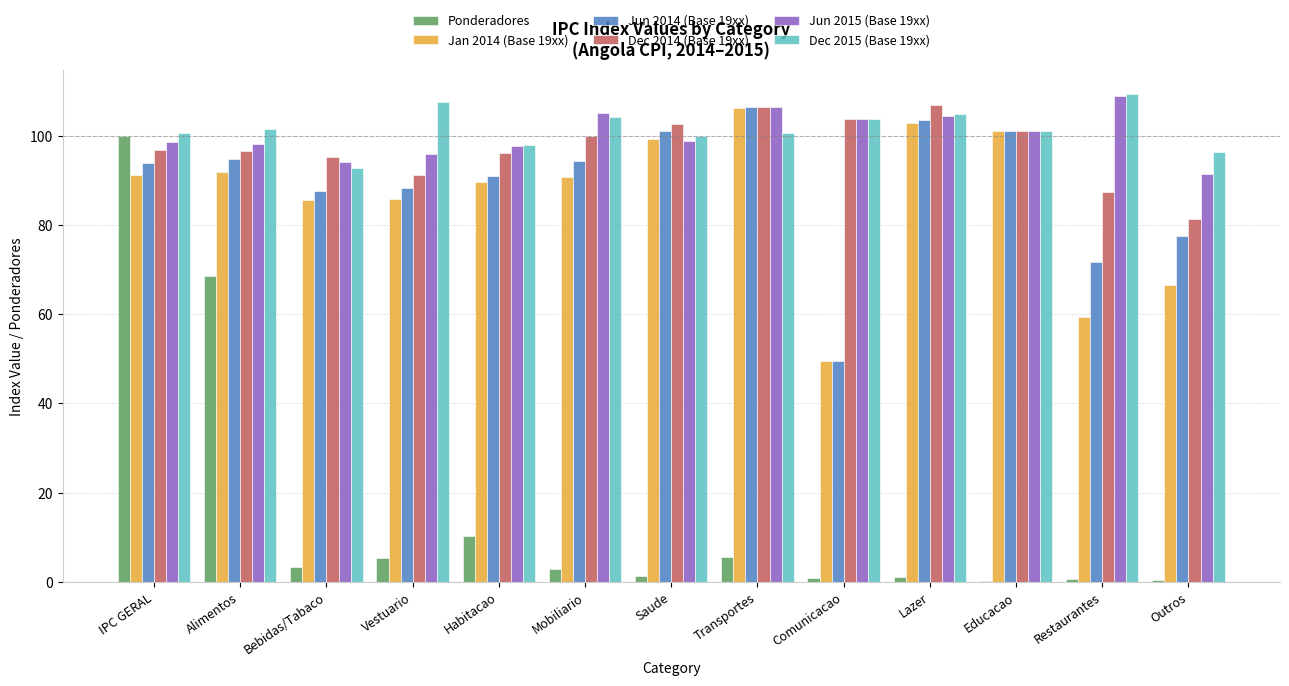

The value of Jun 2015 (Base 19xx) at Bebidas/Tabaco is 39.8. True or false?

False